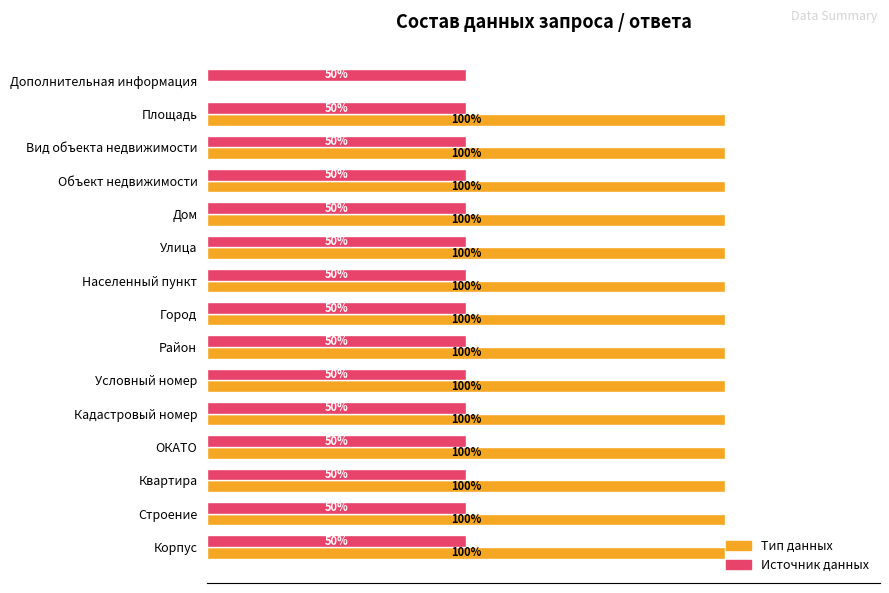

Between Улица and Дополнительная информация, which series saw the biggest shift?

Тип данных